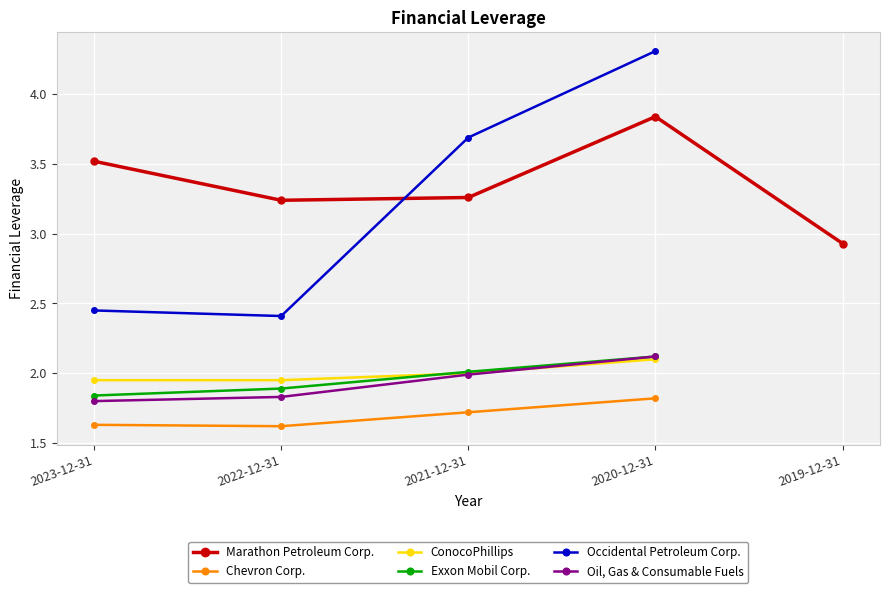

Rank the series by their maximum value, from lowest to highest.

Chevron Corp., ConocoPhillips, Exxon Mobil Corp., Oil, Gas & Consumable Fuels, Marathon Petroleum Corp., Occidental Petroleum Corp.